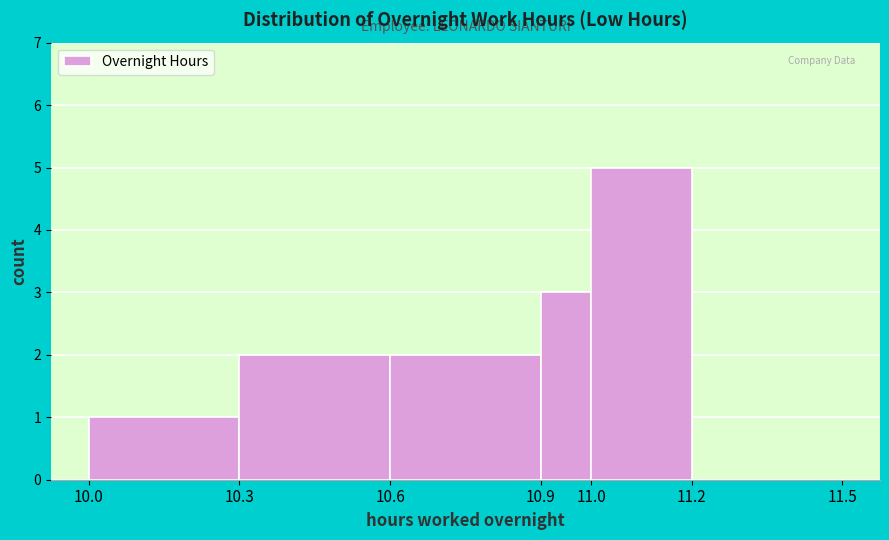

Reading left to right, list every bar in this chart as the range it spans on the x-axis followed by its height. The values are not printed on the chart, so give them approximately, as read against the axis.

10.0 to 10.3: 1
10.3 to 10.6: 2
10.6 to 10.9: 2
10.9 to 11.0: 3
11.0 to 11.2: 5
11.2 to 11.5: 0